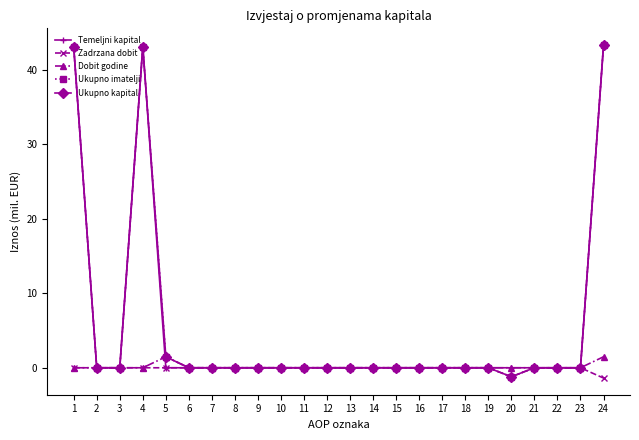

What is the average value of the Dobit godine series?

0.1